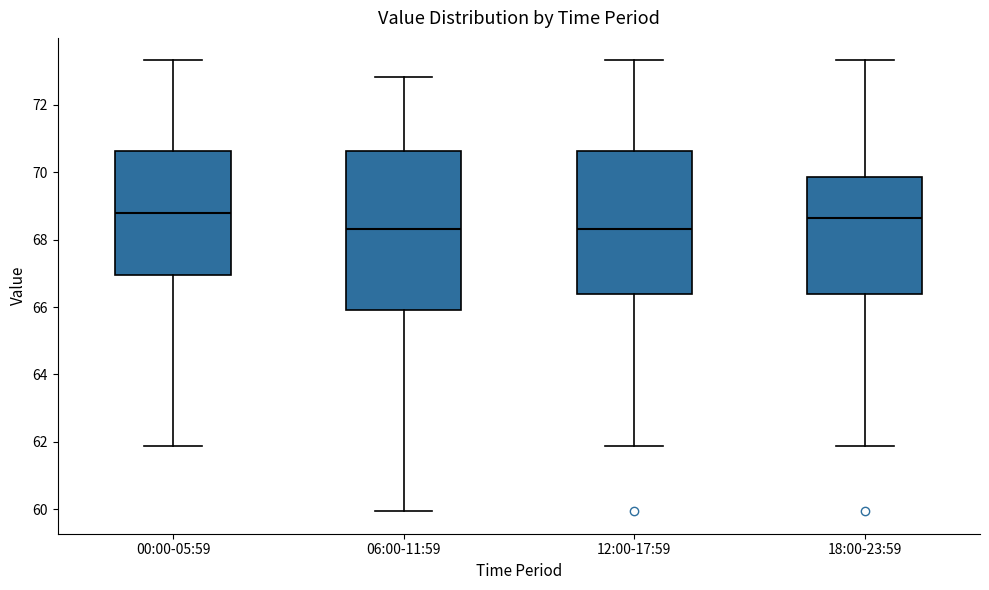

Reading left to right, transcribe this box plot: for each box, give where its median line is, the range the box spans, and where its two whiskers end, as read against the y-axis. The values are not printed on the chart, so give them approximately, as read against the axis.

00:00-05:59: median 68.8, box 67.0 to 70.6, whiskers 61.8 to 73.4
06:00-11:59: median 68.4, box 66.0 to 70.6, whiskers 60.0 to 72.8
12:00-17:59: median 68.4, box 66.4 to 70.6, whiskers 61.8 to 73.4
18:00-23:59: median 68.6, box 66.4 to 69.8, whiskers 61.8 to 73.4